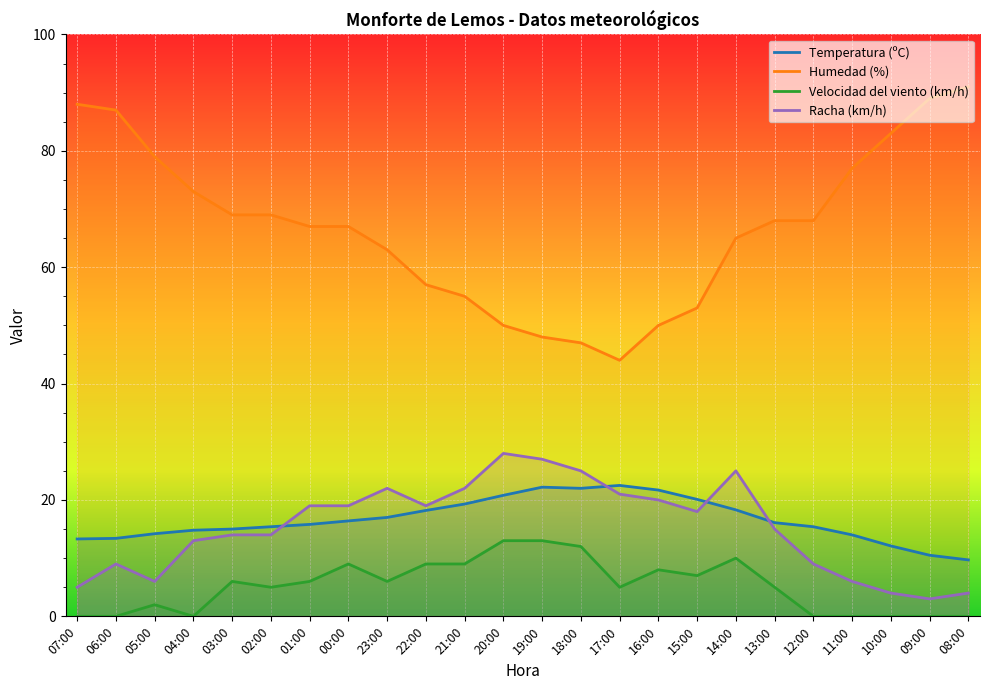

How many data points in Temperatura (ºC) are less than 16?

12